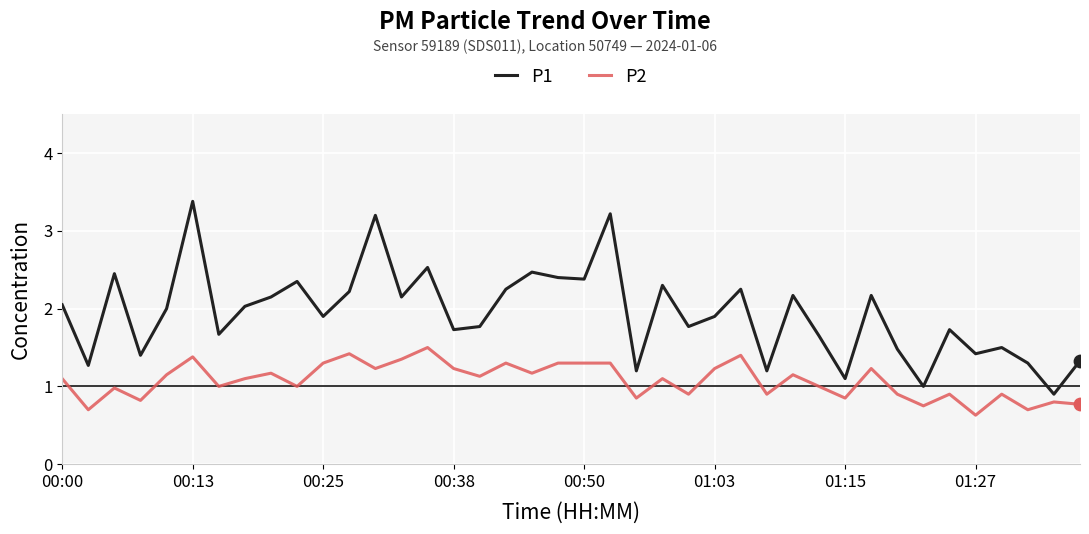

Which series has the largest total across all categories?

P1